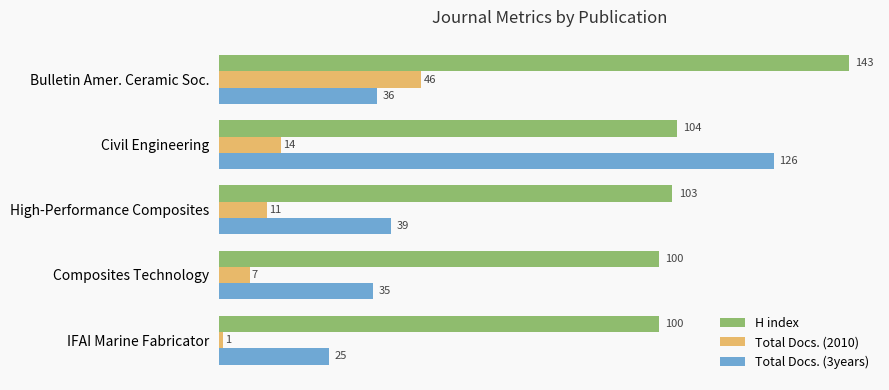

The value of Total Docs. (2010) at Bulletin Amer. Ceramic Soc. is 75. True or false?

False